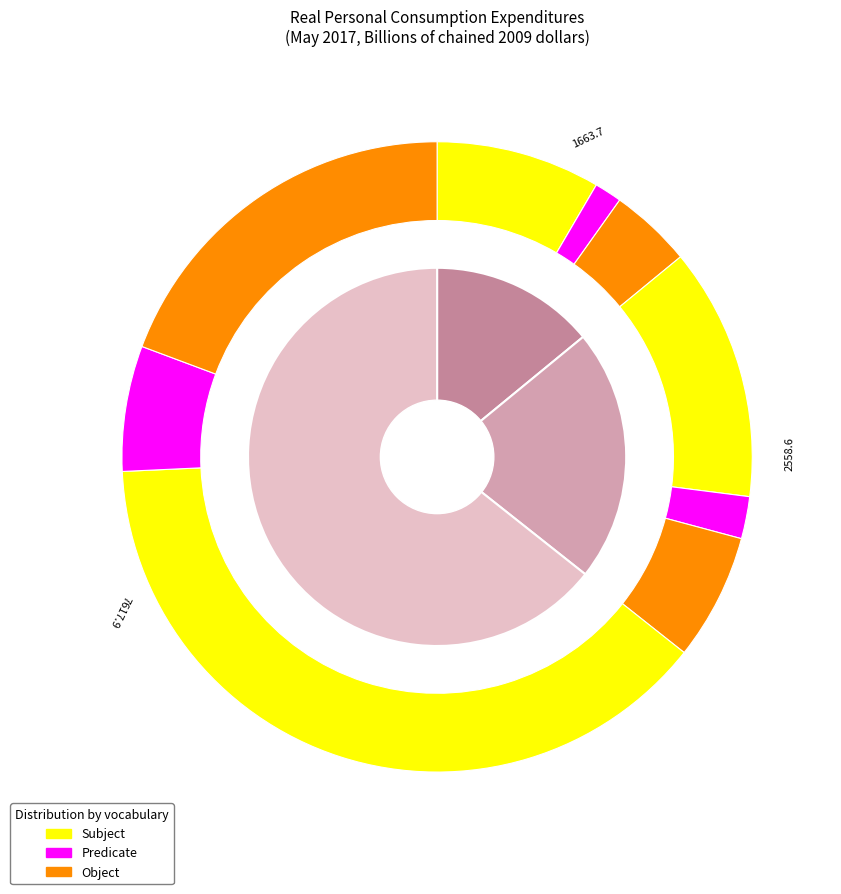

How many slices are in this pie chart?

3